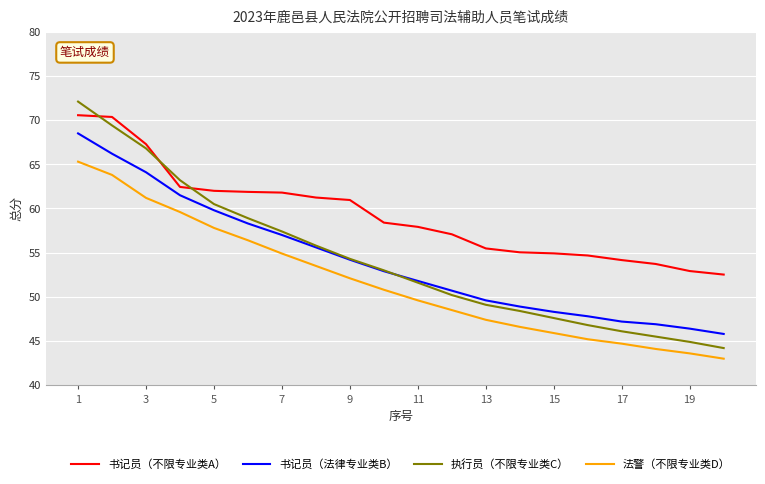

Which series has the widest spread of values?

执行员（不限专业类C）